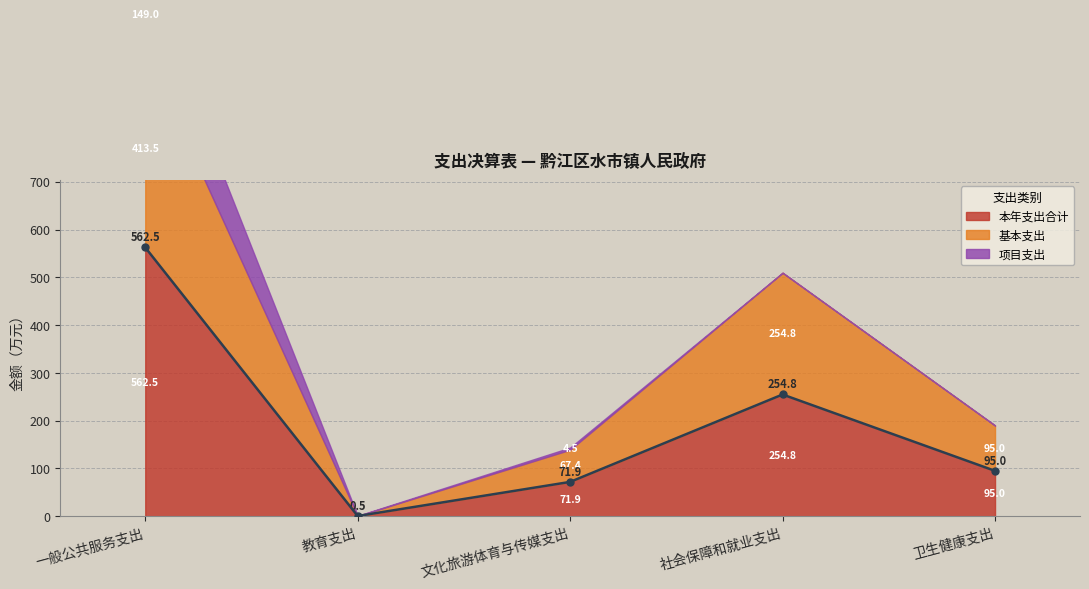

At how many categories does at least one series exceed 411?

1